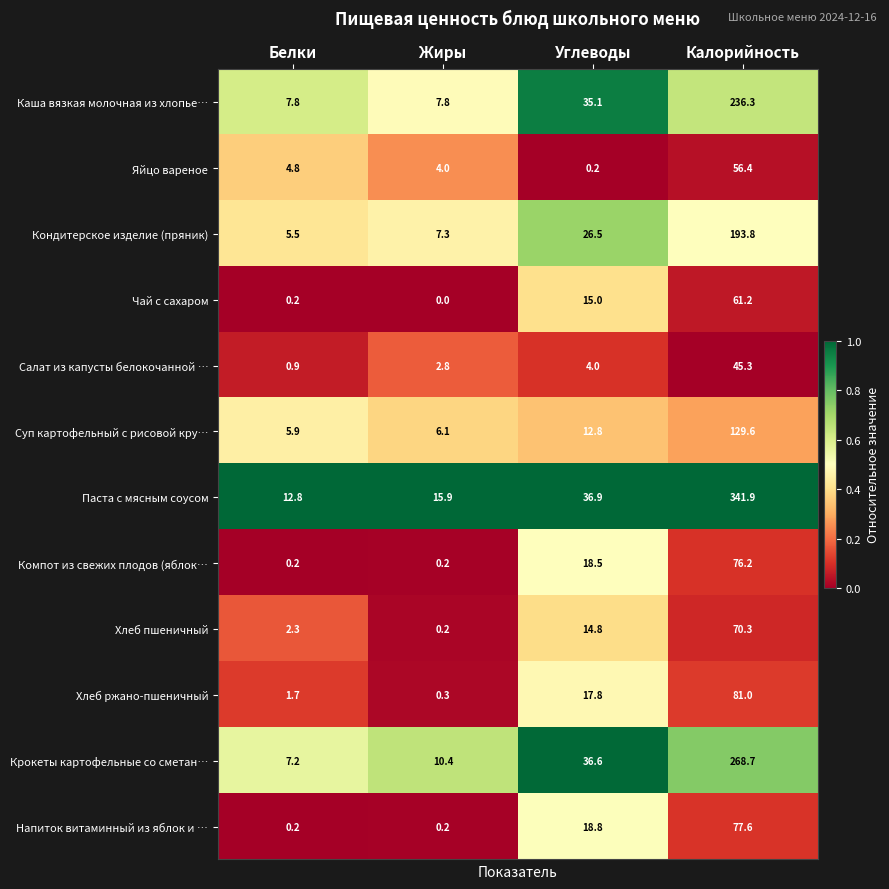

Which series has the widest spread of values?

Паста с мясным соусом